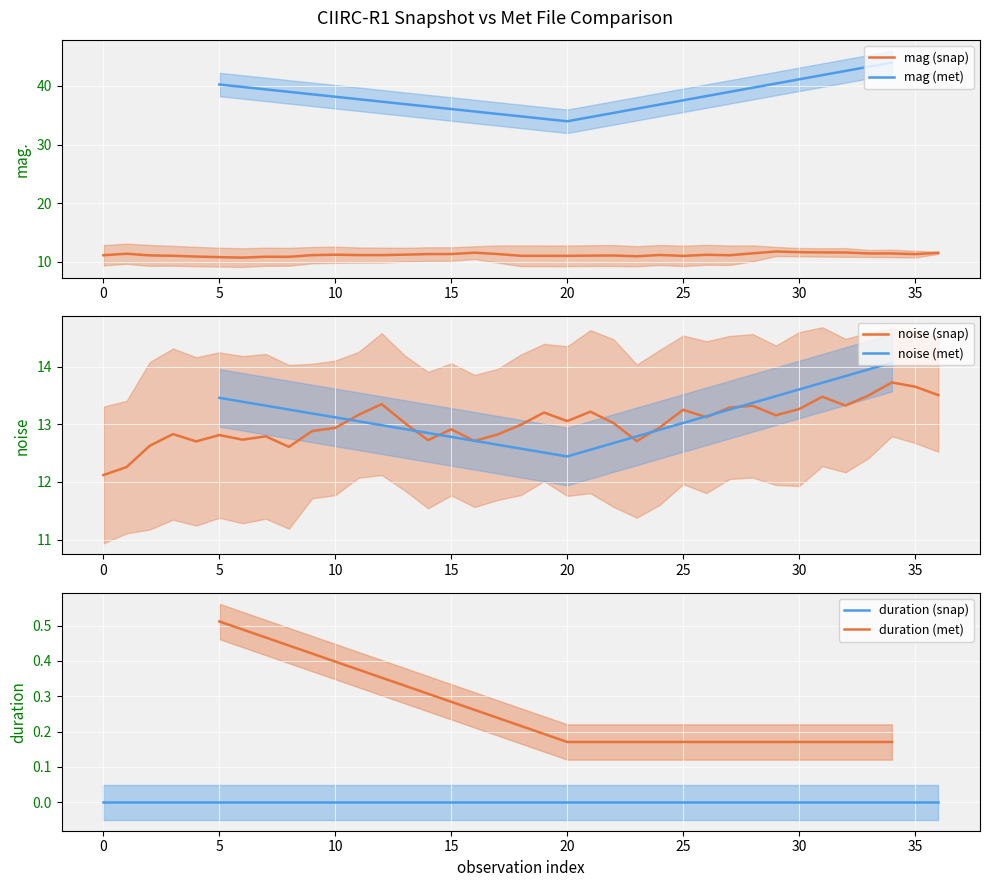

What is the highest value of the mag (met) series?

44.0